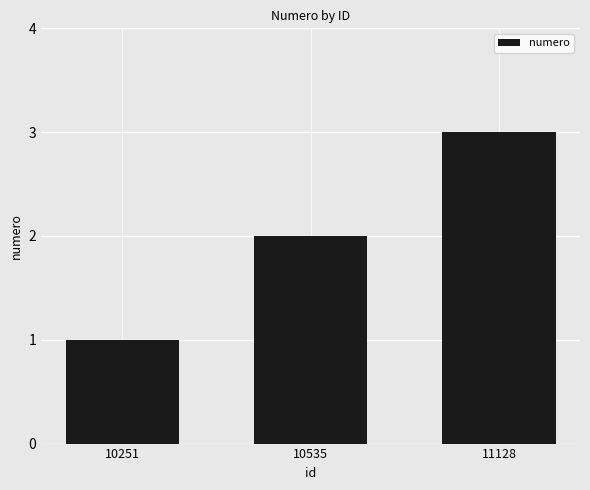

Which category has the highest value across all series?

11128